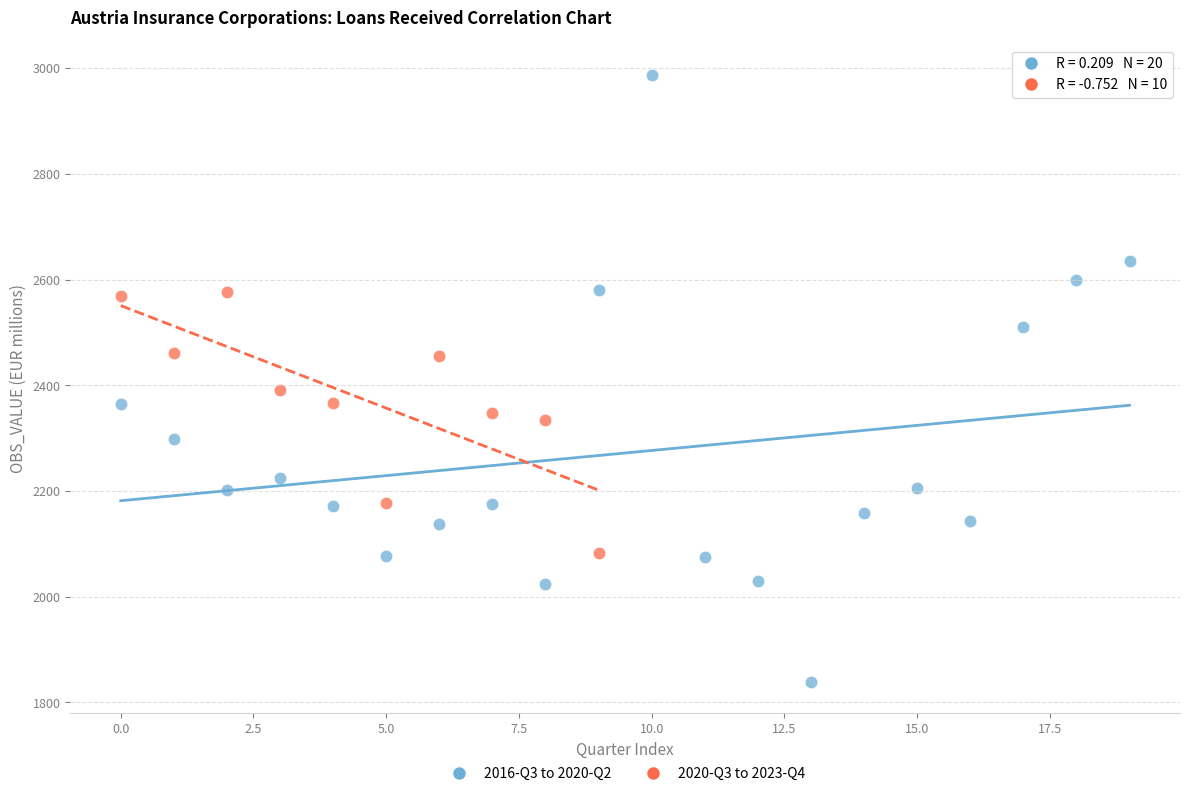

Which series has the widest spread of Y values?

2016-Q3 to 2020-Q2